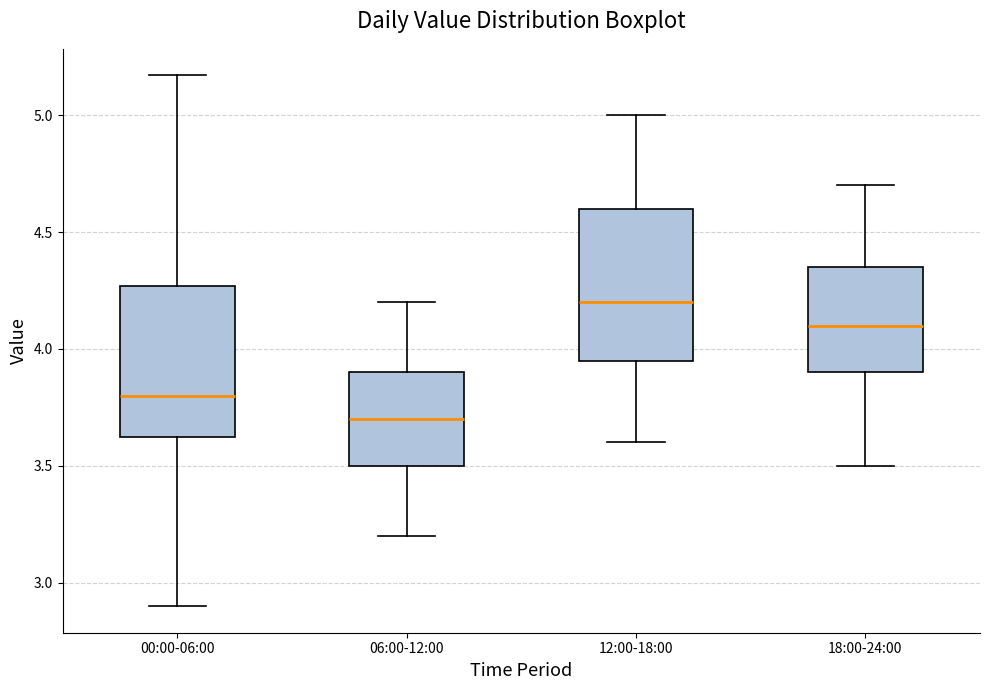

Which box's median line is the highest?

12:00-18:00